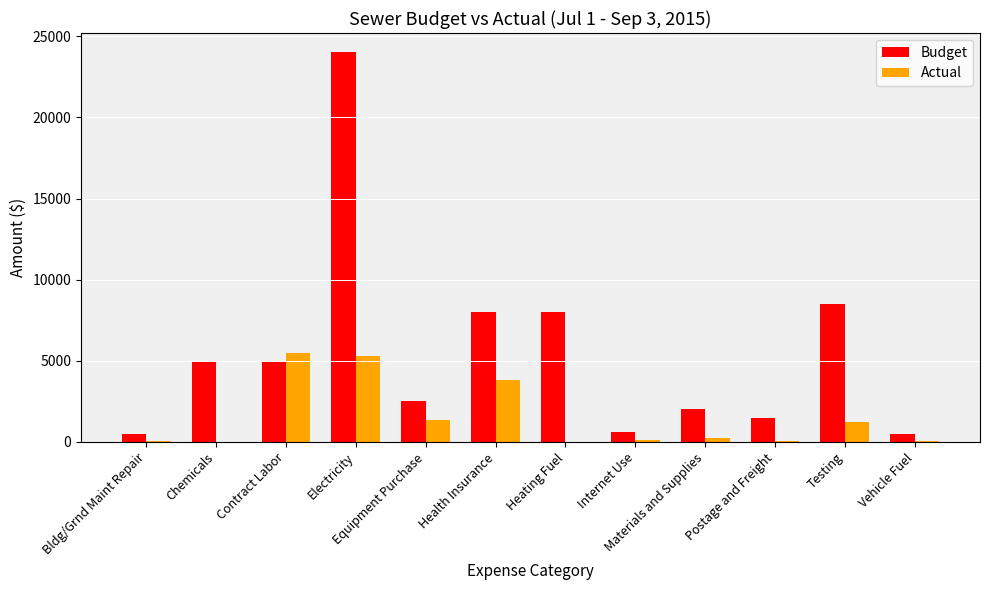

Which series has the largest total across all categories?

Budget